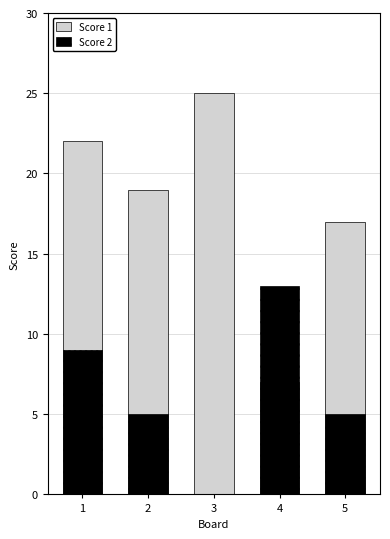

At which category is the sum across all series the highest?

1